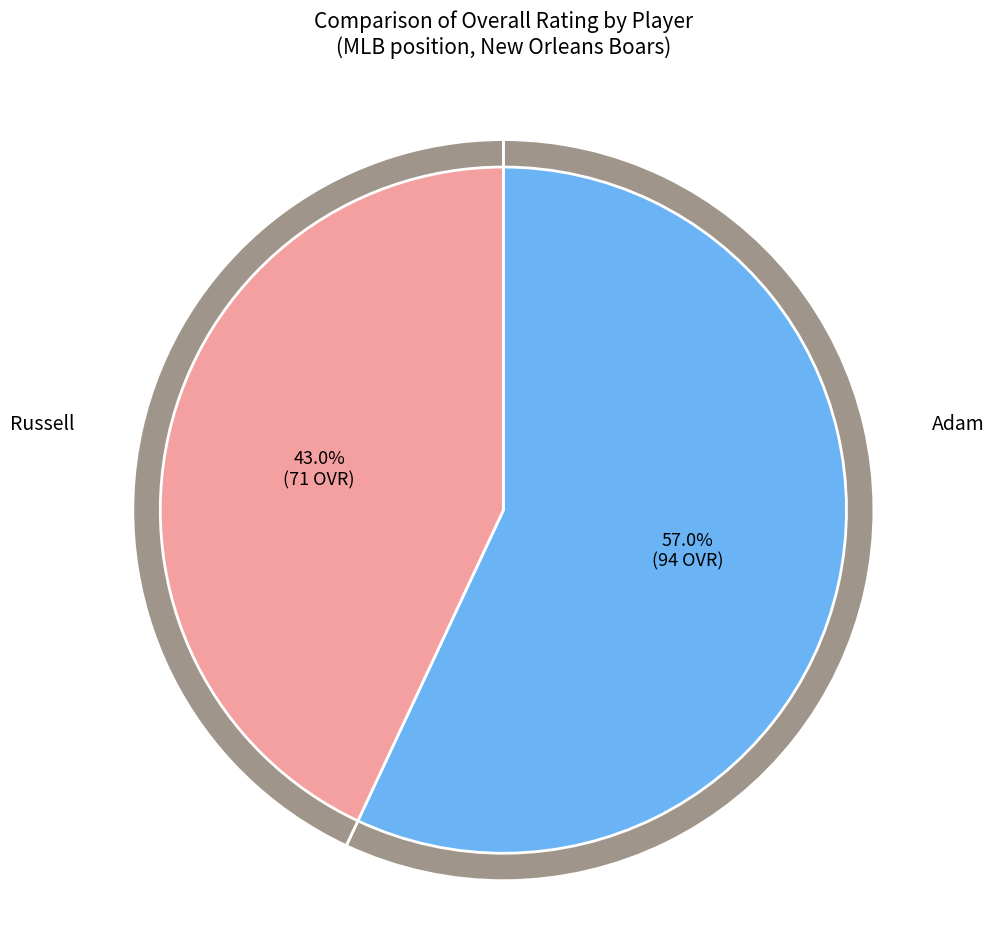

Which has a higher value, Russell or Adam?

Adam